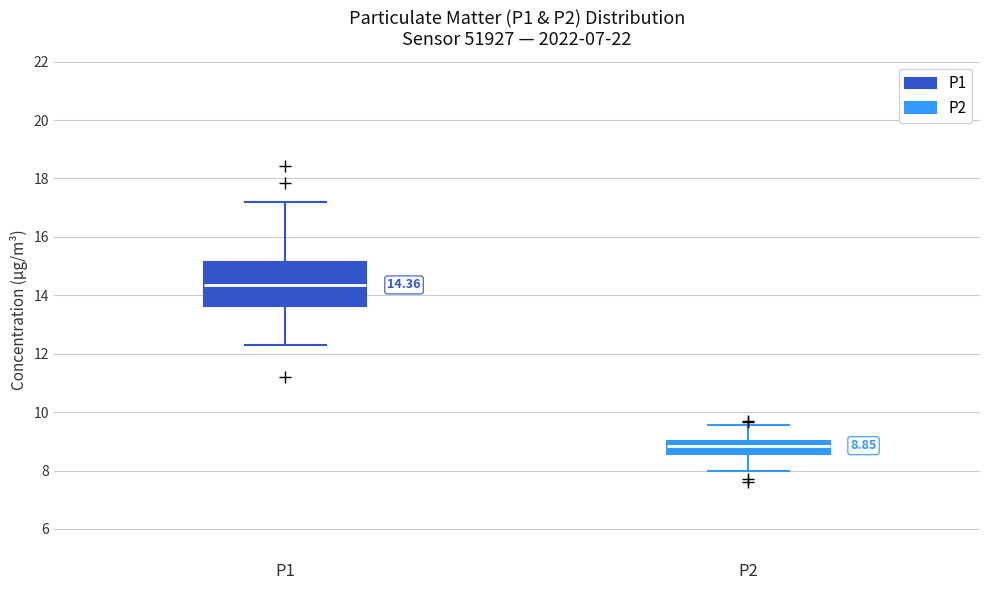

Which box has the highest median line?

P1